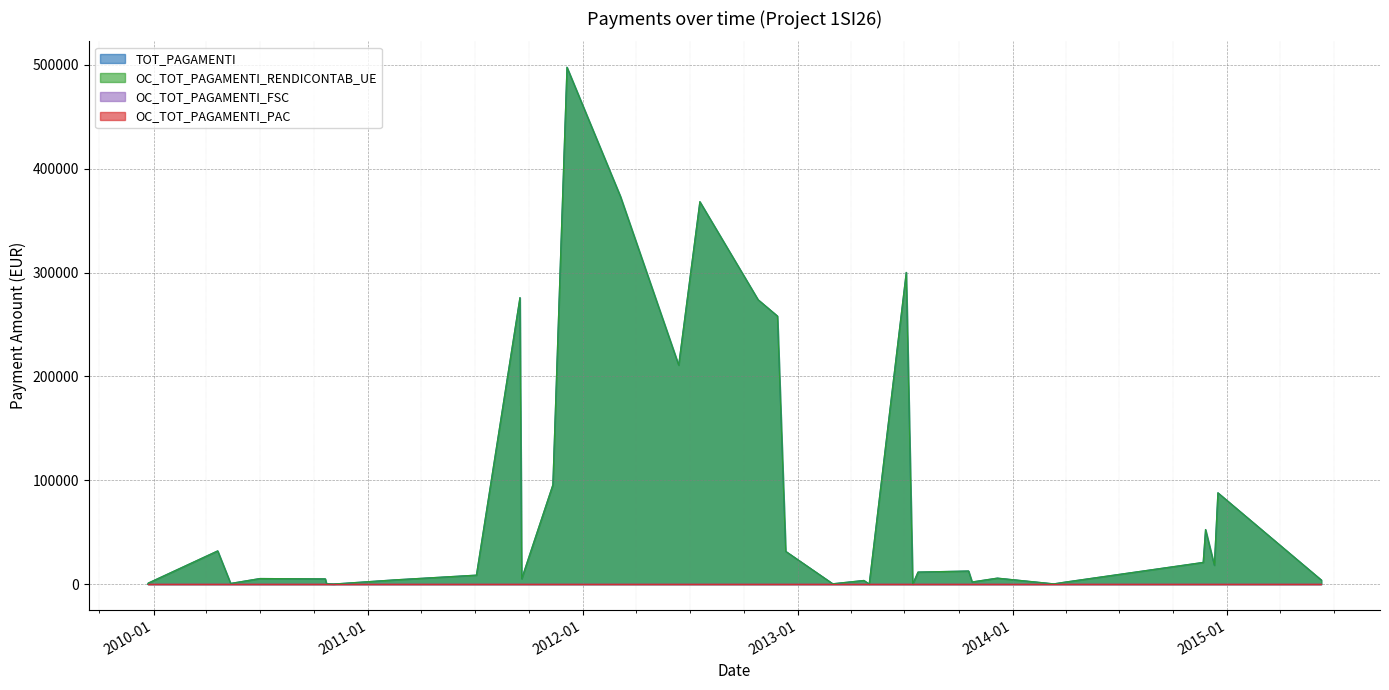

What is the label of the 10th point from the left?

04/07/2011